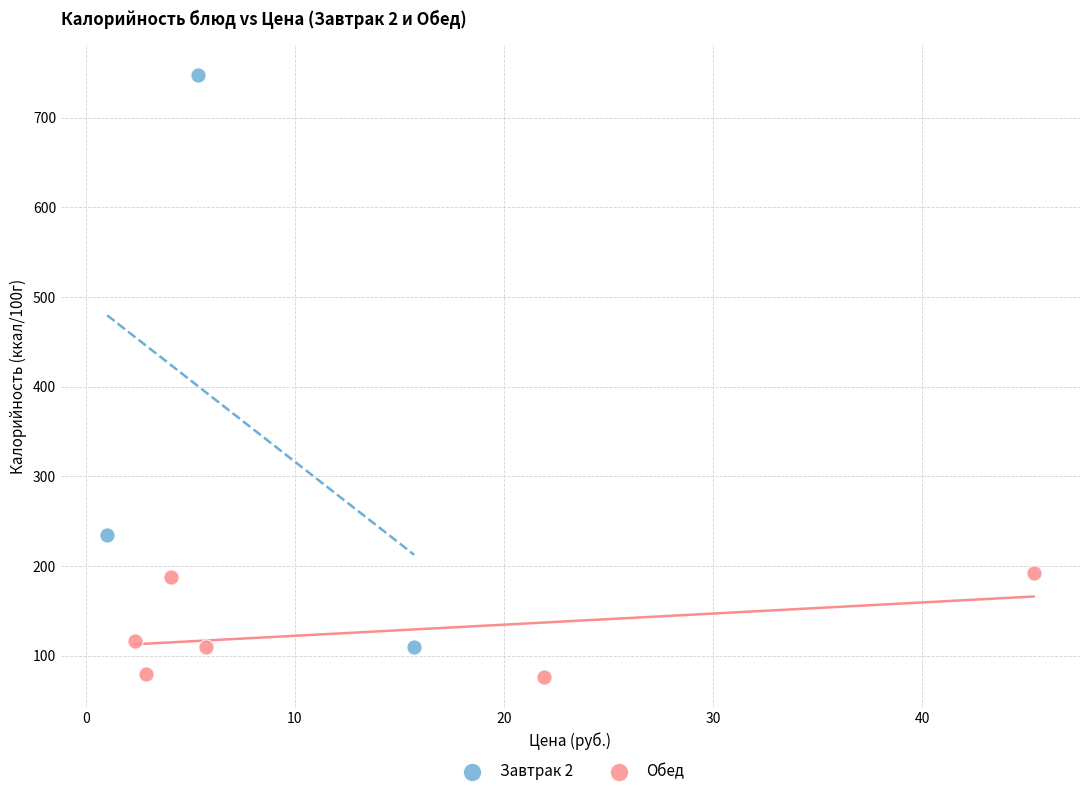

Which series has the largest Y range (max minus min)?

Завтрак 2